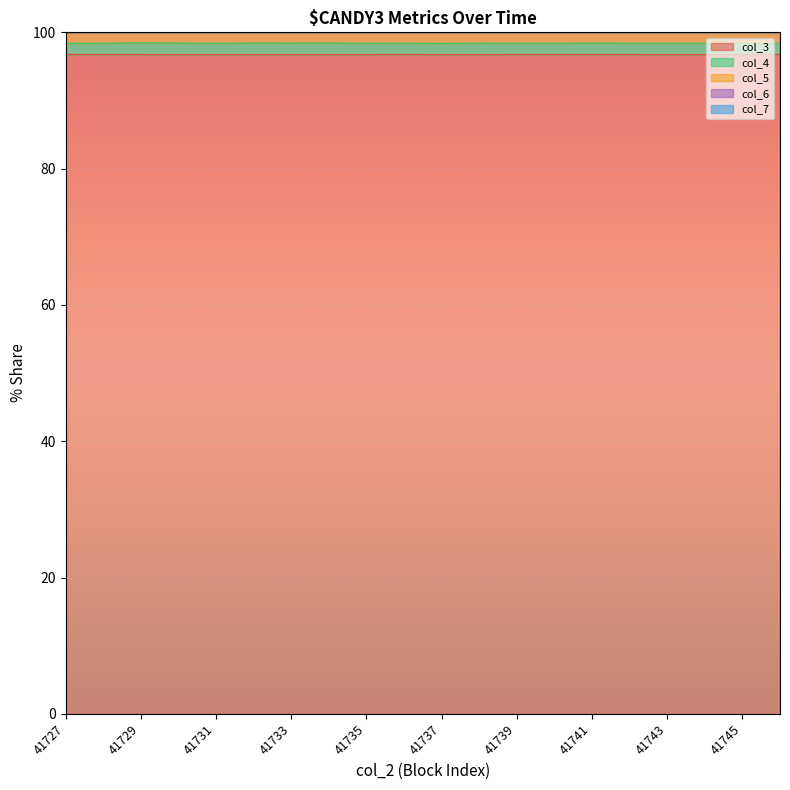

Rank the categories by col_7 value from lowest to highest.

41733, 41741, 41737, 41730, 41729, 41742, 41727, 41734, 41745, 41746, 41738, 41743, 41744, 41728, 41736, 41731, 41739, 41740, 41735, 41732